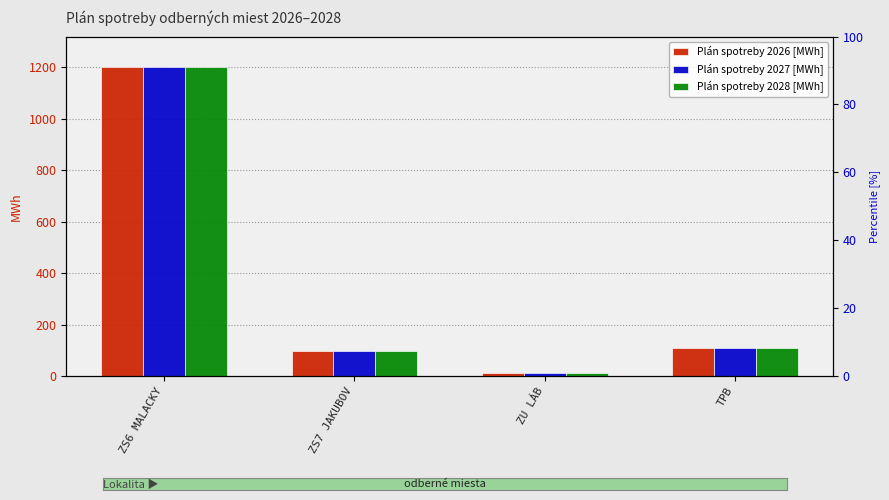

What is the sum of all Plán spotreby 2028 [MWh] values?

1417.0